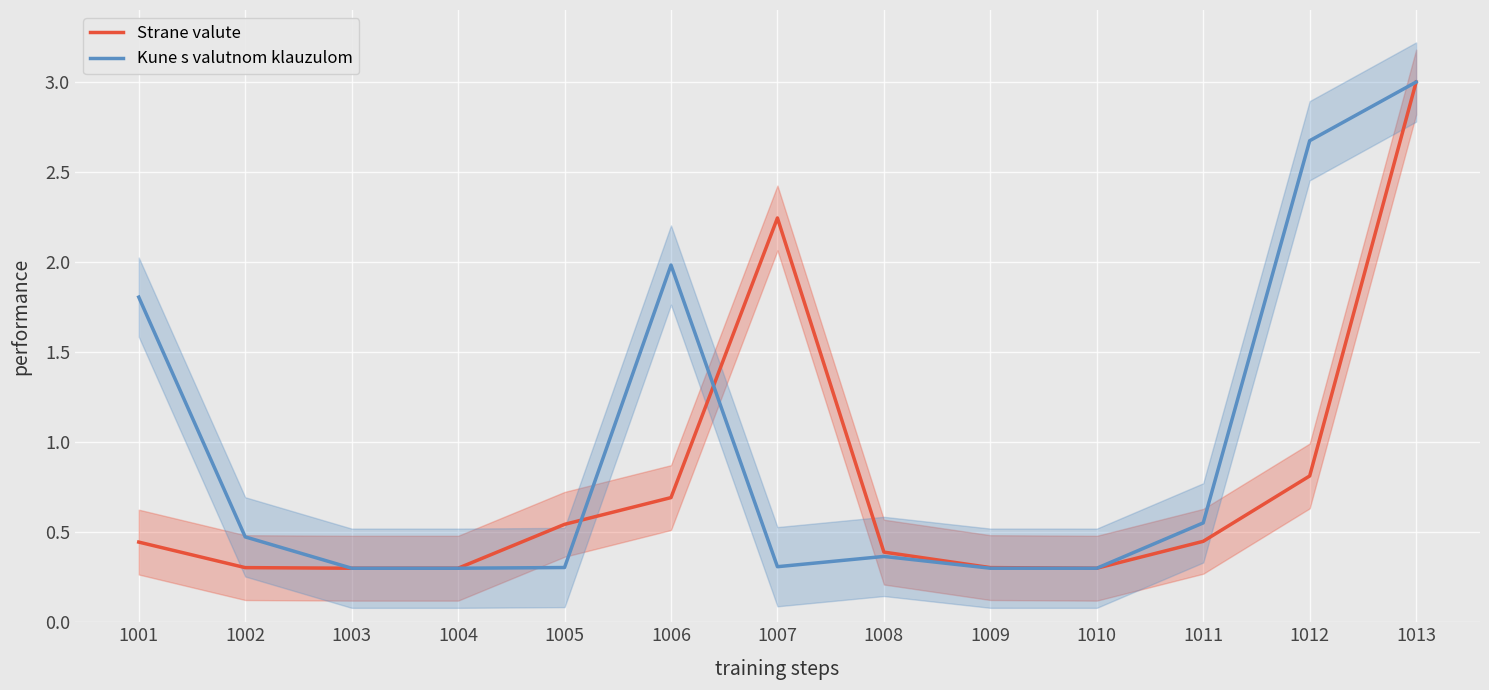

After their last crossing, which series has the higher values: Kune s valutnom klauzulom or Strane valute?

Strane valute